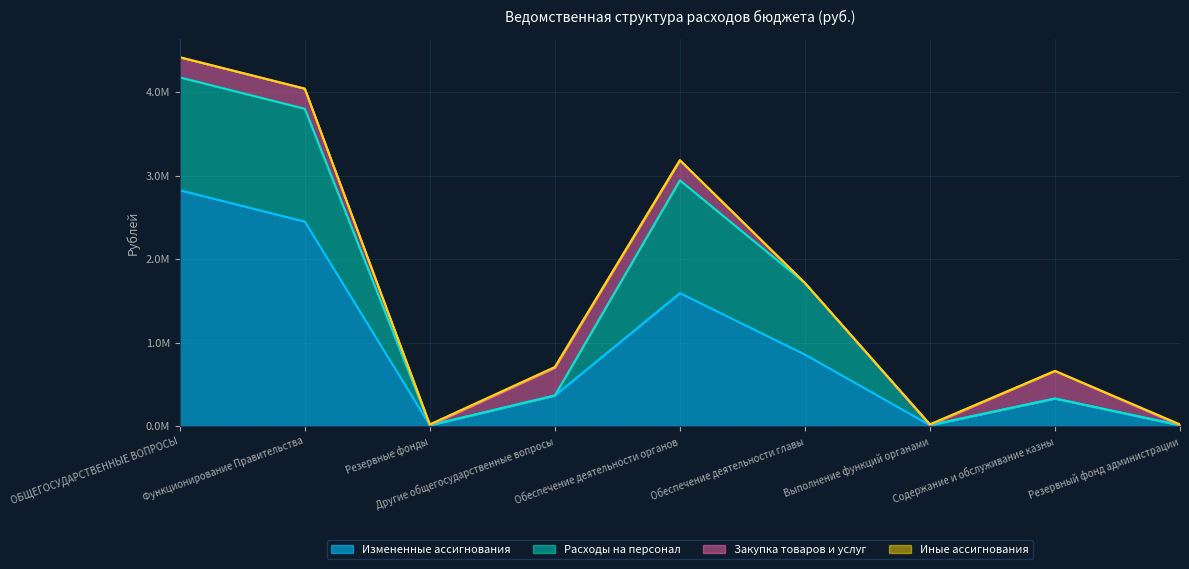

How many values in the Иные ассигнования series are below 500?

2